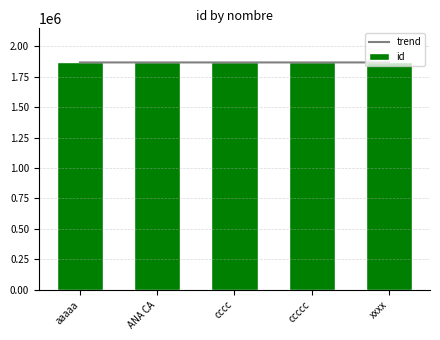

What is the difference between the maximum and minimum values in the trend series?

4